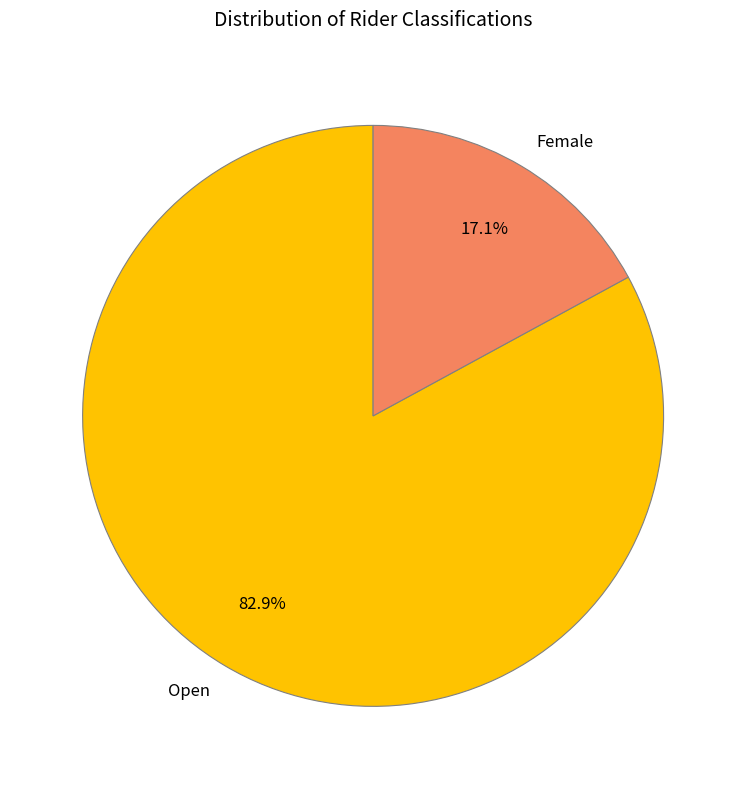

Rank the categories by value from lowest to highest.

Female, Open